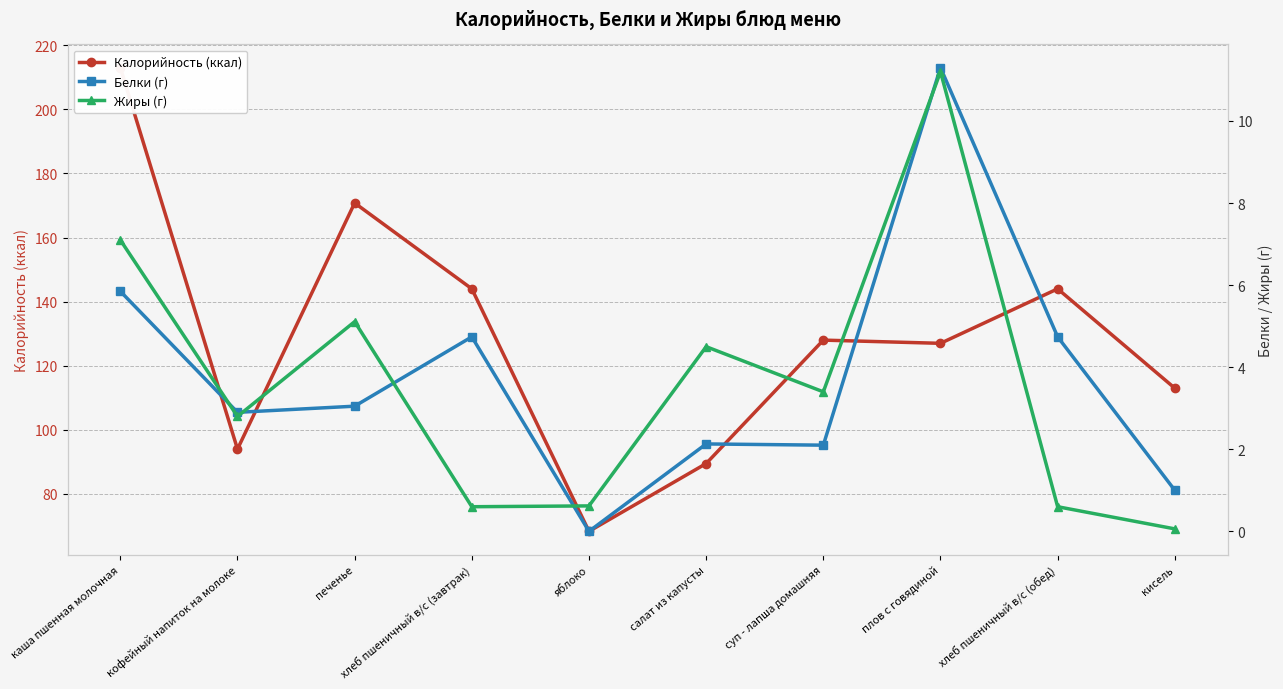

How many data points in Белки (г) are less than 3?

5